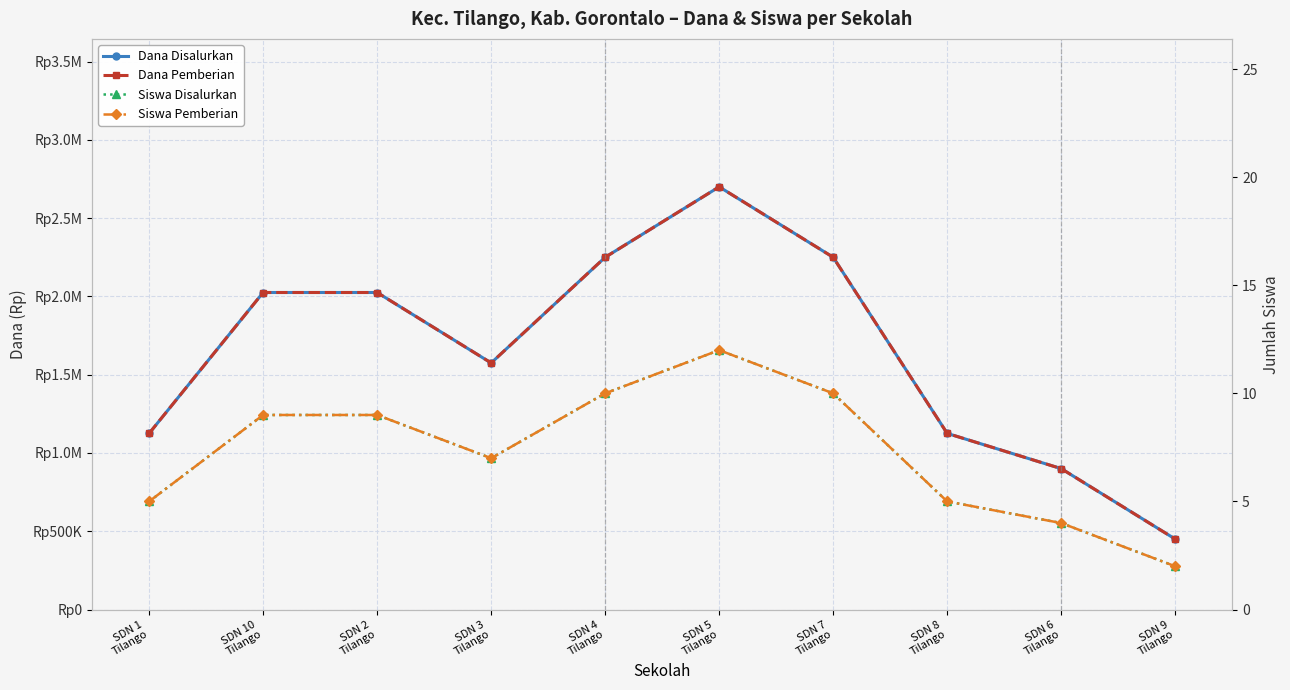

Which series has the largest total across all categories?

Dana Disalurkan